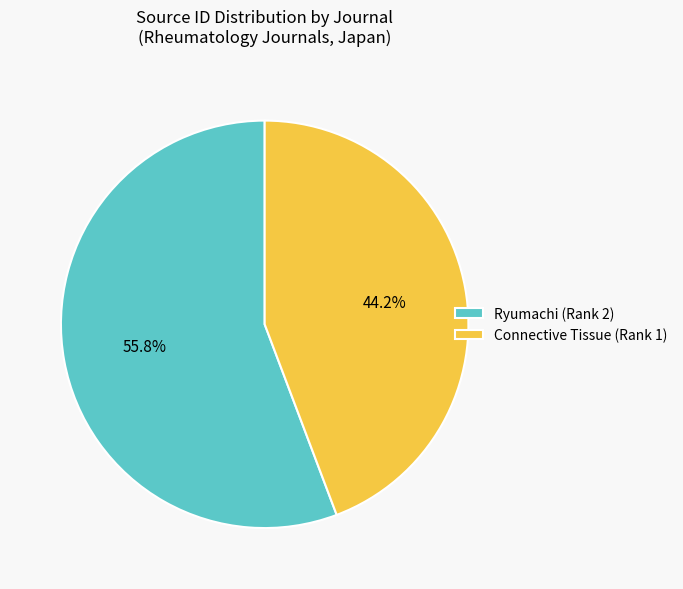

Do Ryumachi (Rank 2) and Connective Tissue (Rank 1) together represent more than half of the pie?

Yes